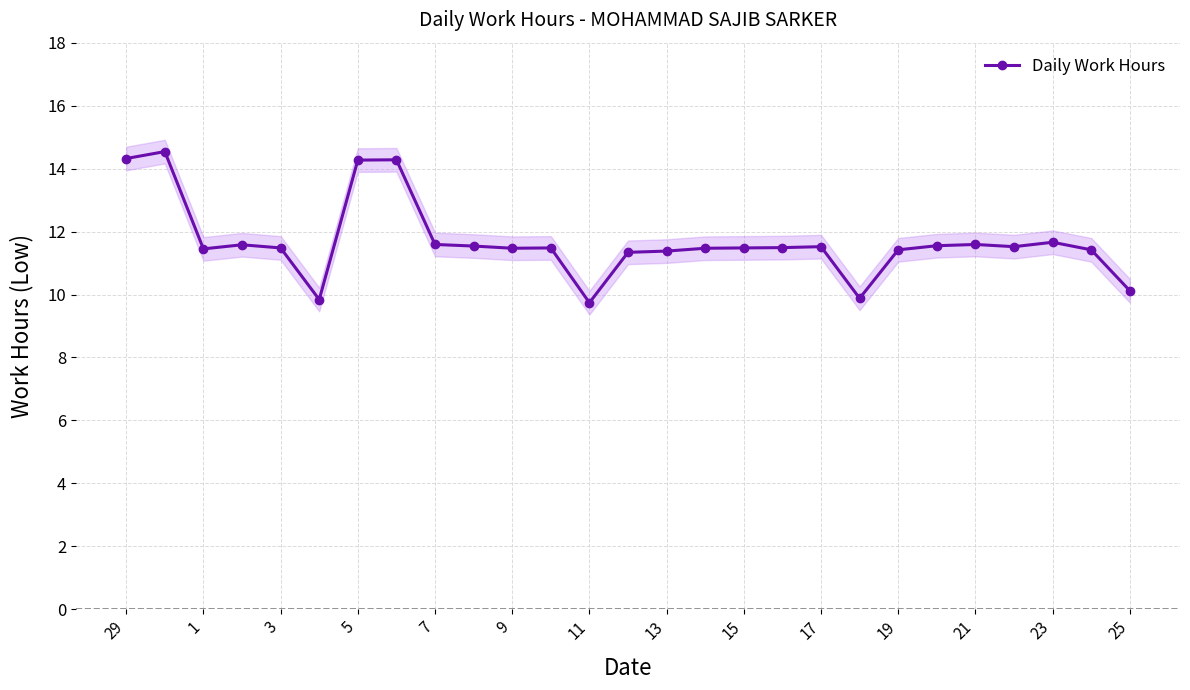

True or false: Daily Work Hours has a value of 6.9 at 1.

False